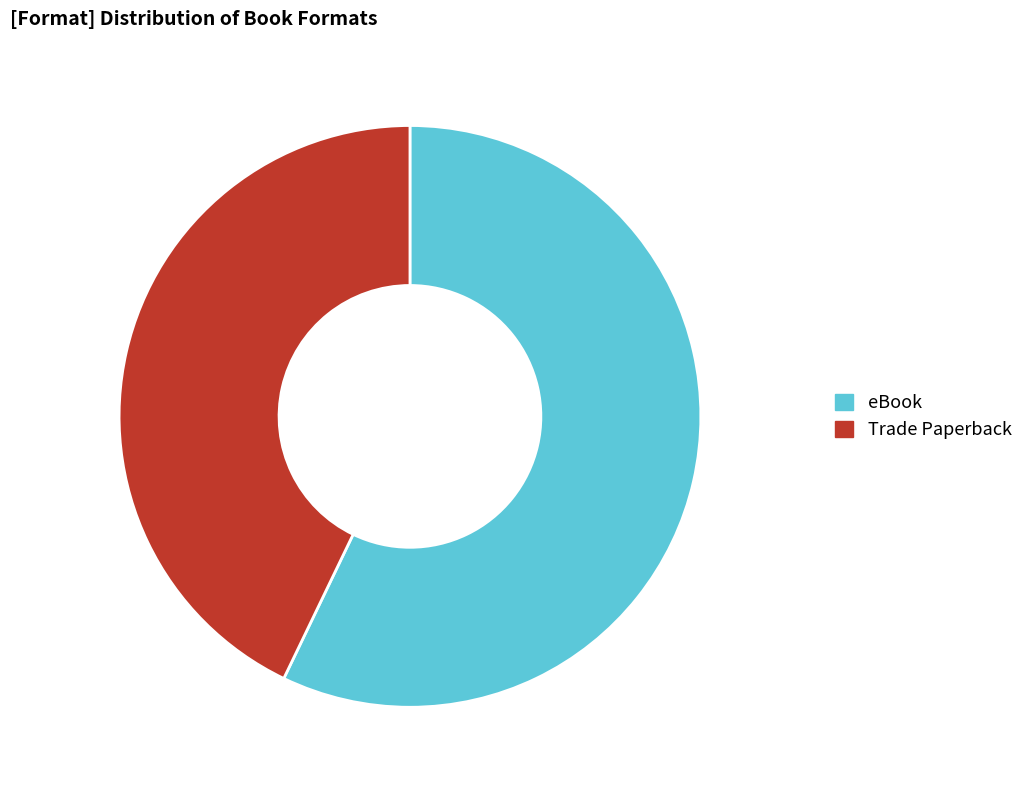

Which has a higher value, Trade Paperback or eBook?

eBook